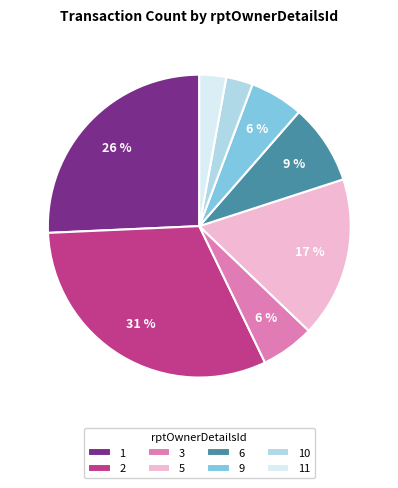

Is the sum of 9 and 1 greater than half?

No